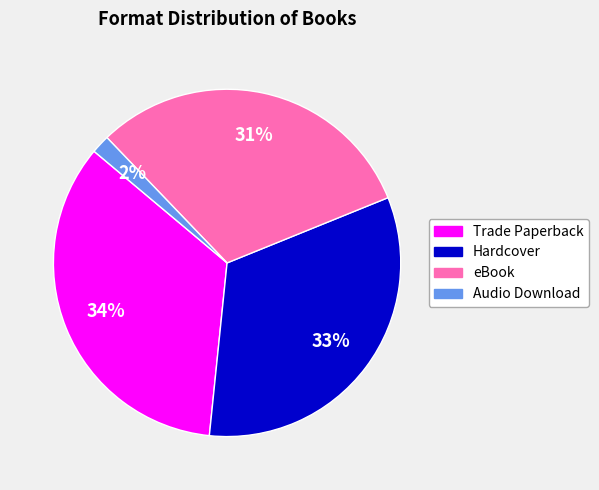

To the nearest percent, what percentage of the pie is Hardcover?

33%